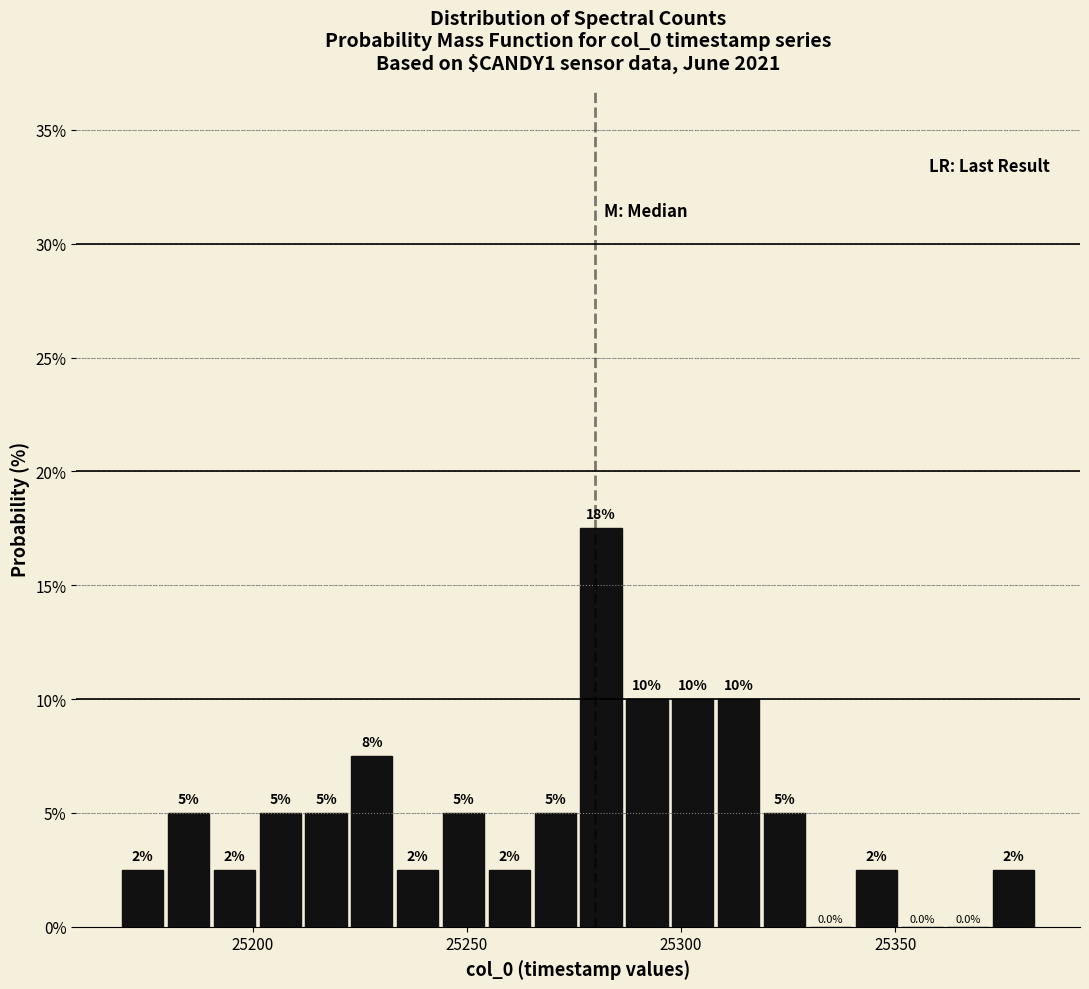

Read against the x-axis, roughly where is the centre of the tallest bar?

25280